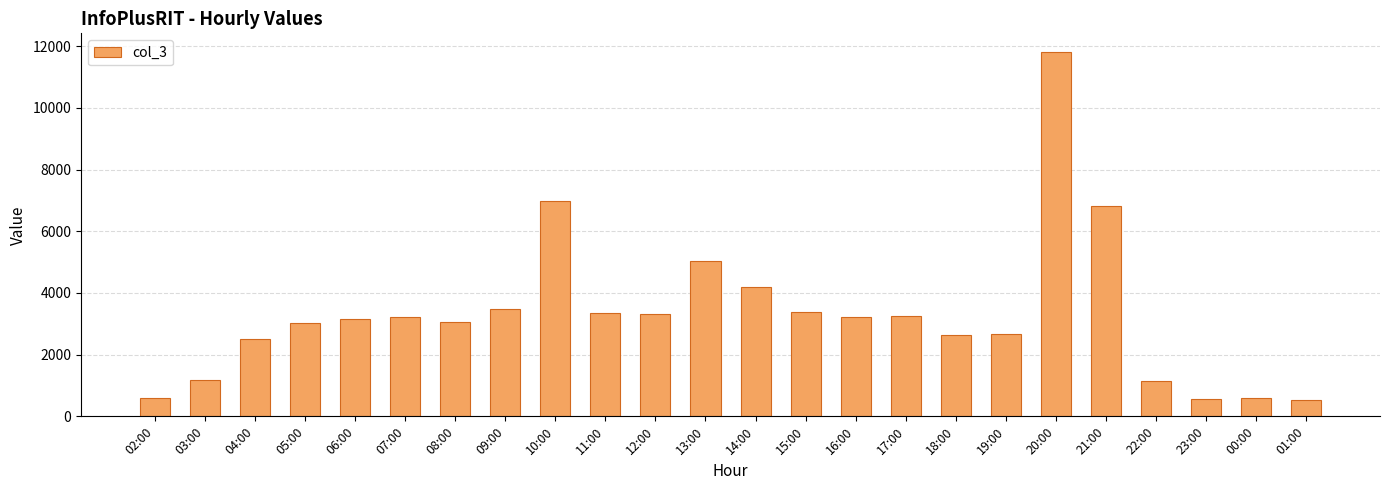

What is the greatest value displayed?

11822